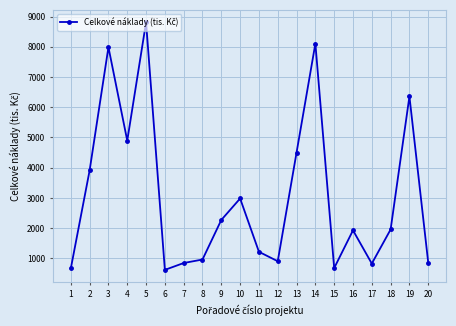

At which label does the data first exceed 1955?

2